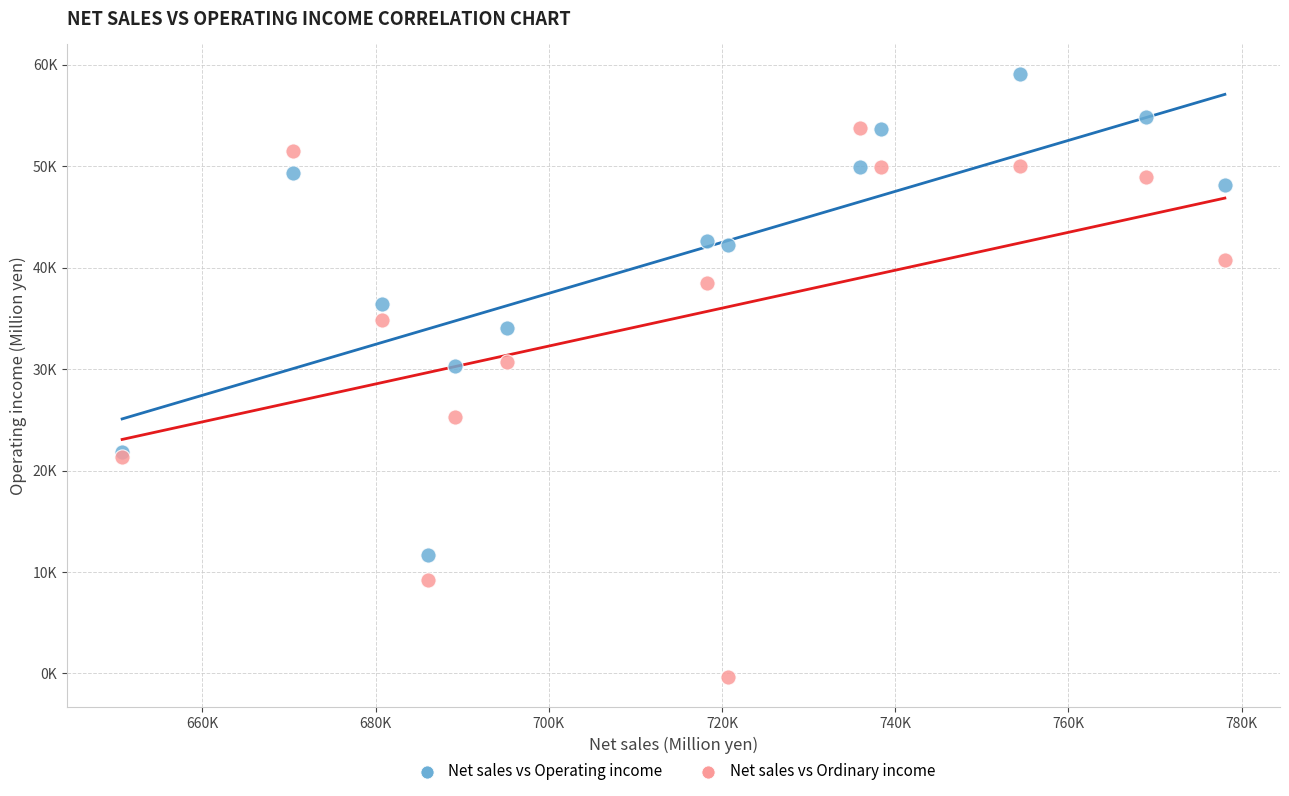

What are all the series names shown in the legend?

Net sales vs Operating income, Net sales vs Ordinary income